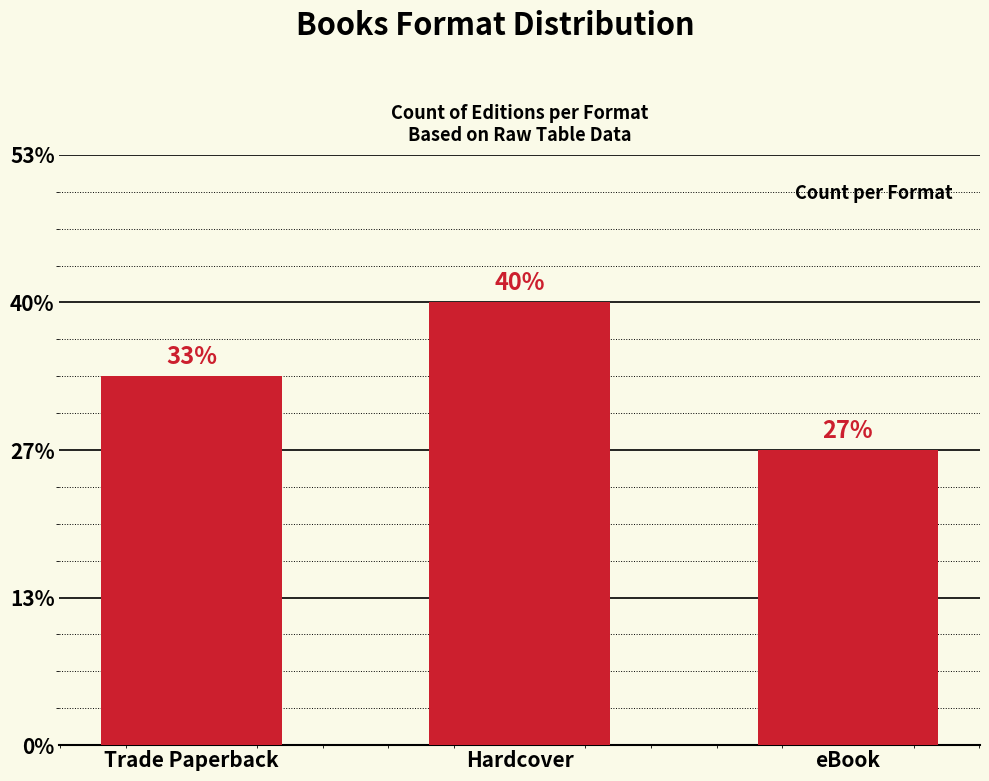

What is the sum of all values?

15